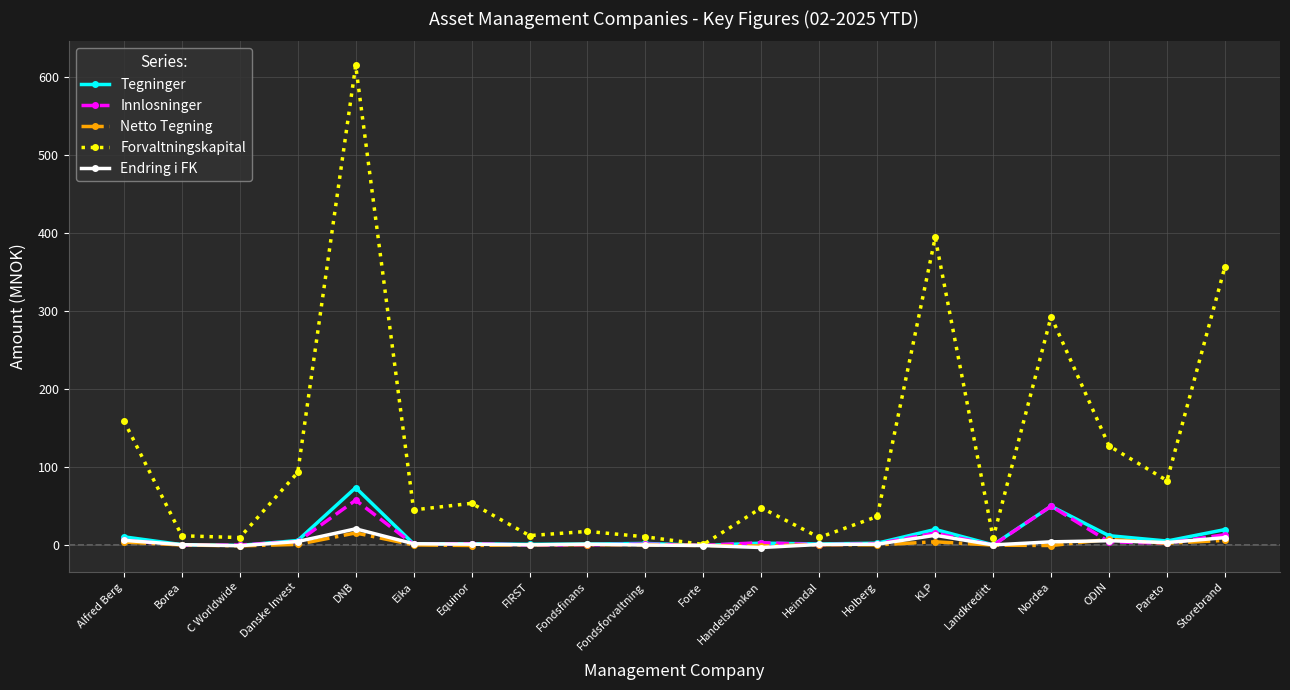

What is the minimum value shown in the chart?

-2.6